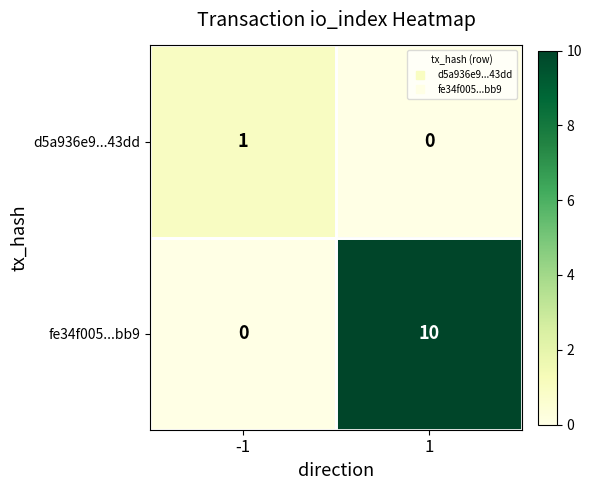

What is the greatest value displayed?

10